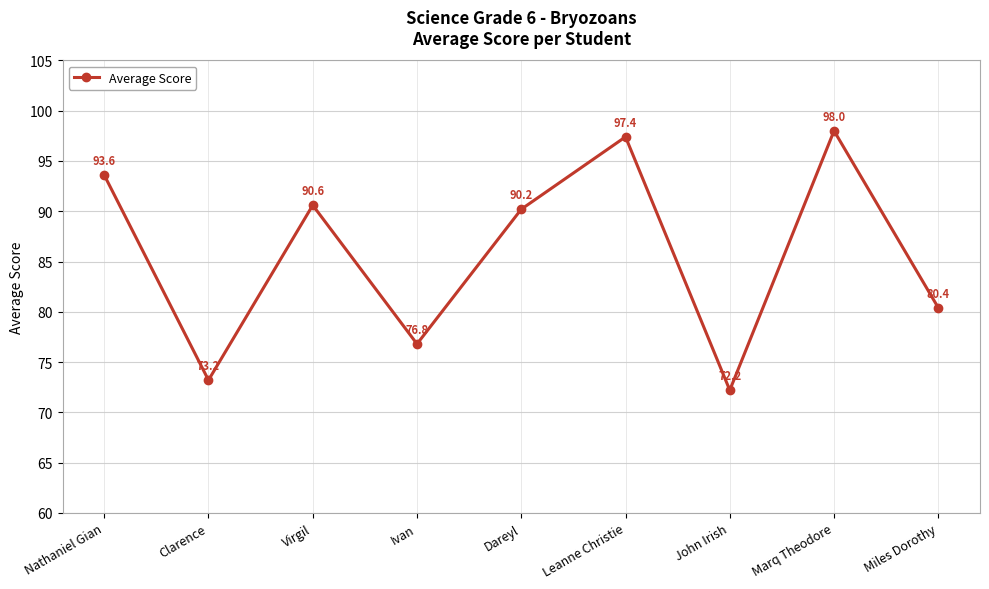

At which category does the chart reach its minimum across all series?

John Irish